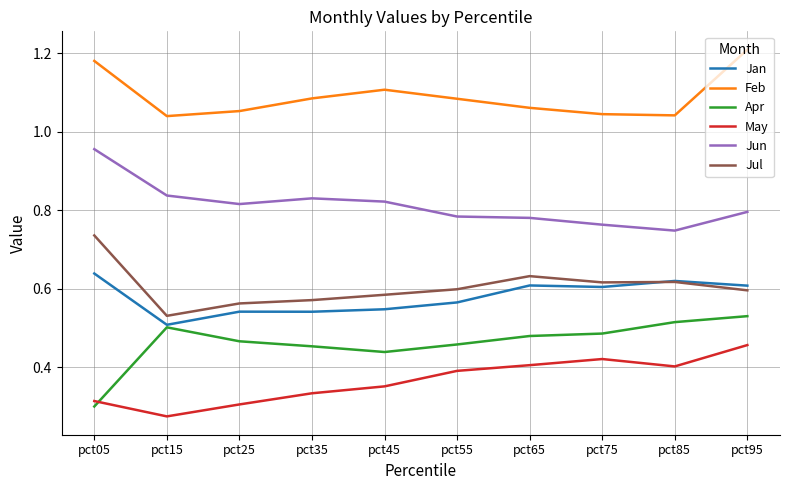

Is it true that May equals 0.5 at pct95?

True